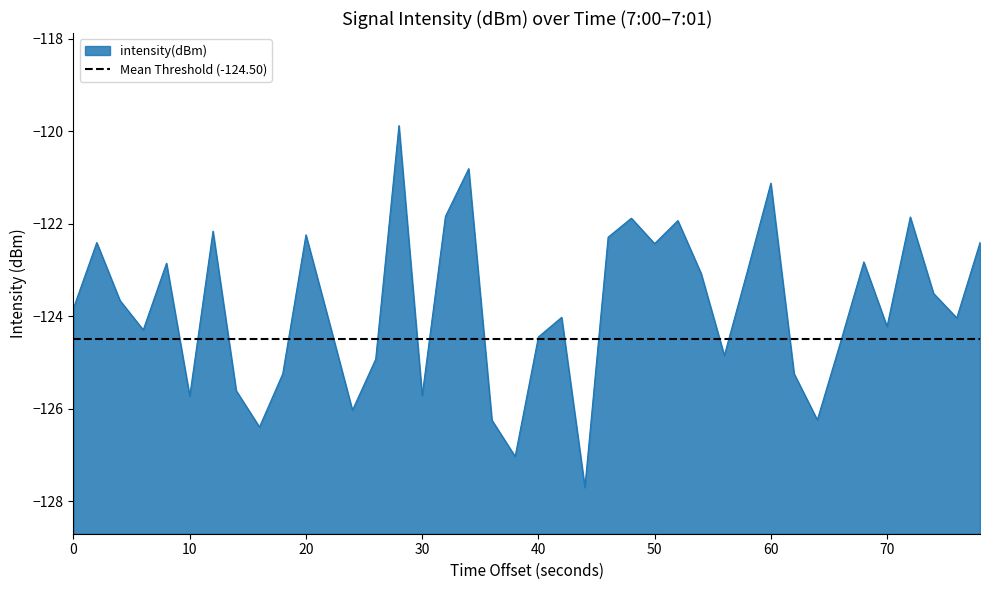

What is the highest value of the intensity(dBm) series?

-119.9